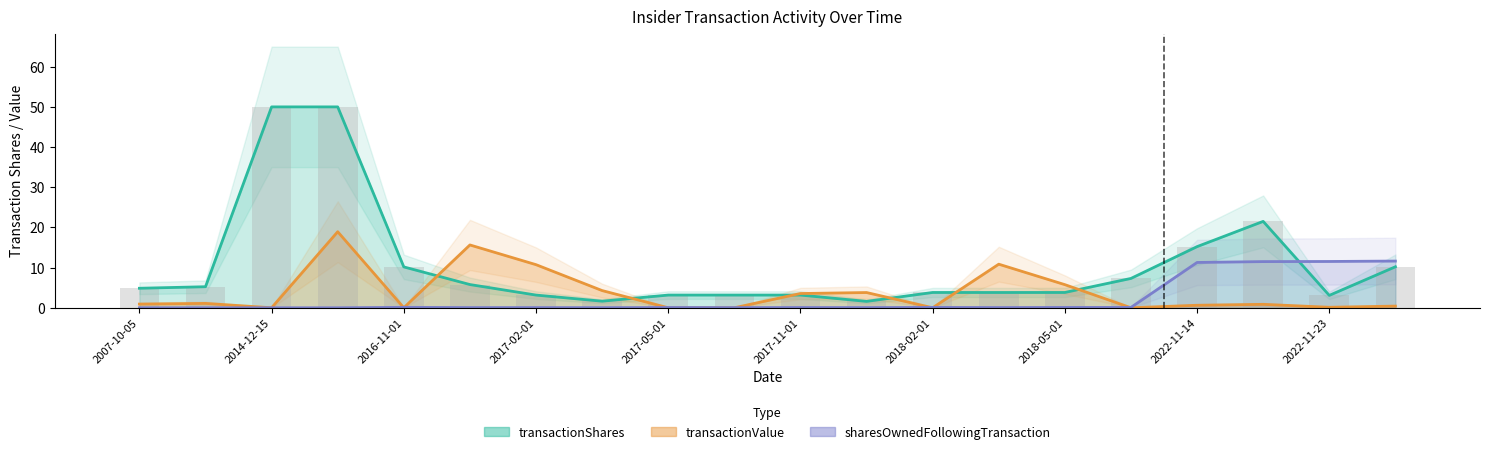

The value of transactionShares at 2017-11-02 is 0.7. True or false?

False